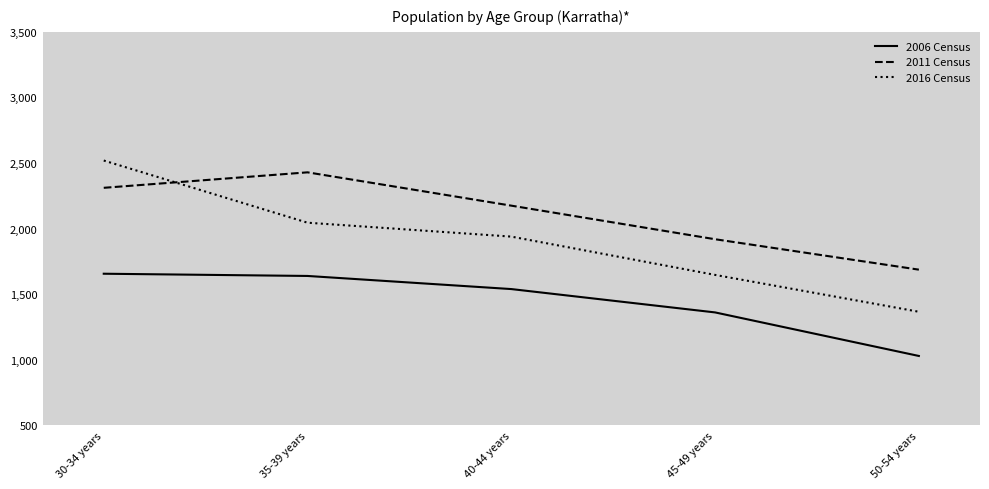

At which label is 2006 Census closest to 1342?

45-49 years